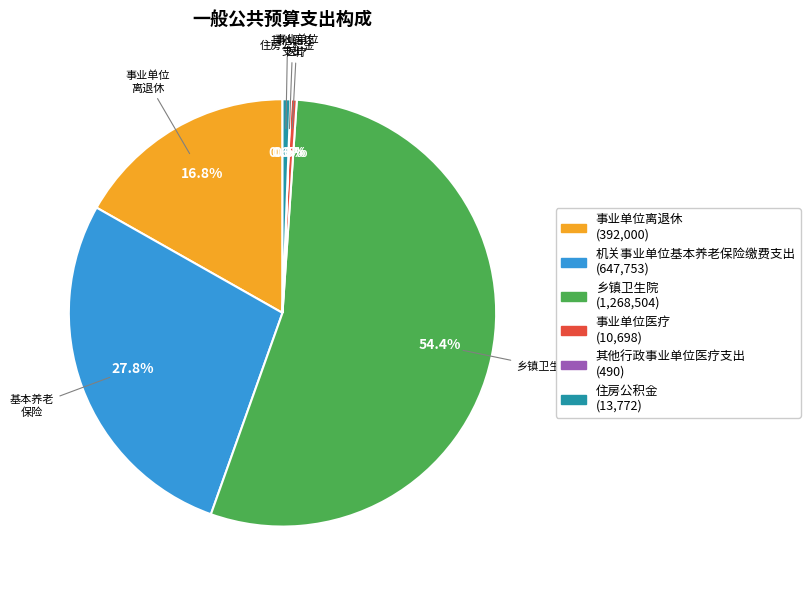

The 事业单位离退休 slice represents 11% of the pie. True or false?

False